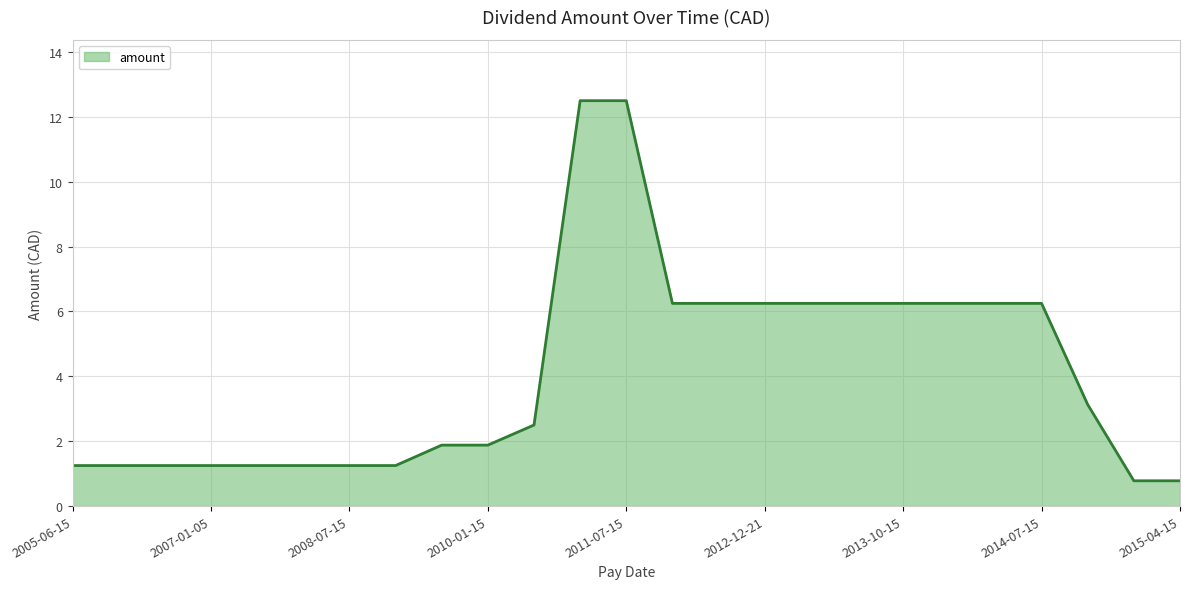

What is the difference between the maximum and minimum values?

11.7